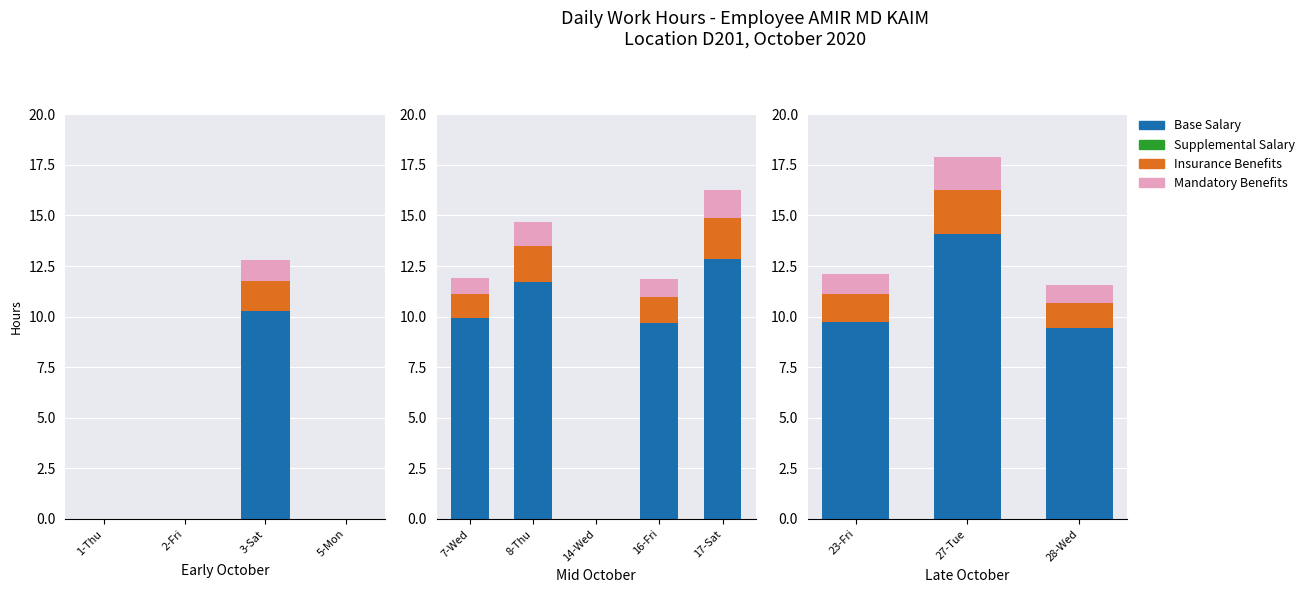

Which series has the largest range (max minus min)?

Base Salary